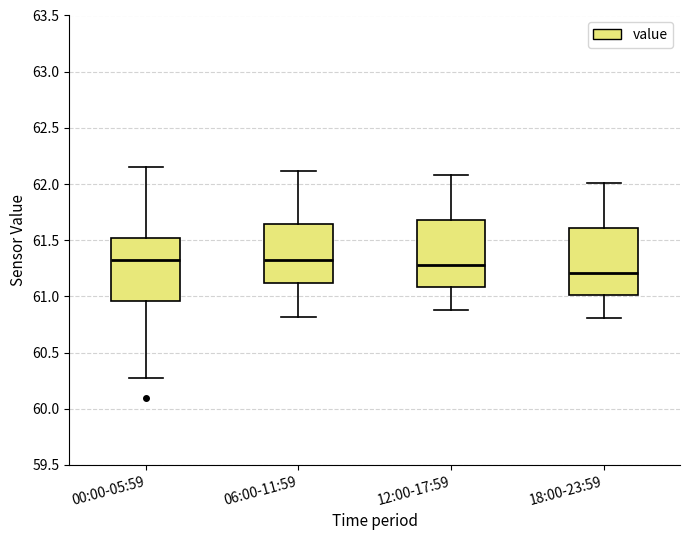

Reading left to right, read every box against the y-axis: the position of its median line, the range the box covers, and the ends of its whiskers. The values are not printed on the chart, so give them approximately, as read against the axis.

00:00-05:59: median 61.30, box 60.95 to 61.50, whiskers 60.25 to 62.15
06:00-11:59: median 61.30, box 61.10 to 61.65, whiskers 60.80 to 62.10
12:00-17:59: median 61.30, box 61.10 to 61.70, whiskers 60.90 to 62.10
18:00-23:59: median 61.20, box 61.00 to 61.60, whiskers 60.80 to 62.00